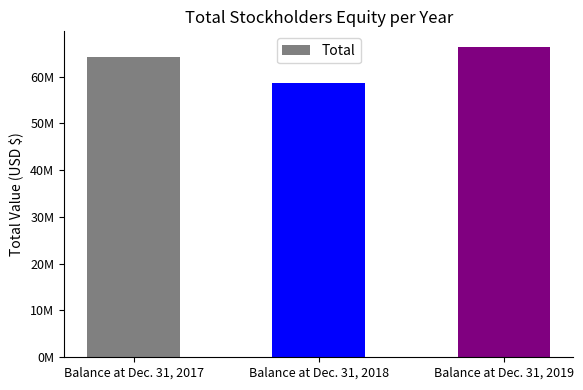

Reading left to right, what are all the values shown in this chart?

64101545	58593299	66341834